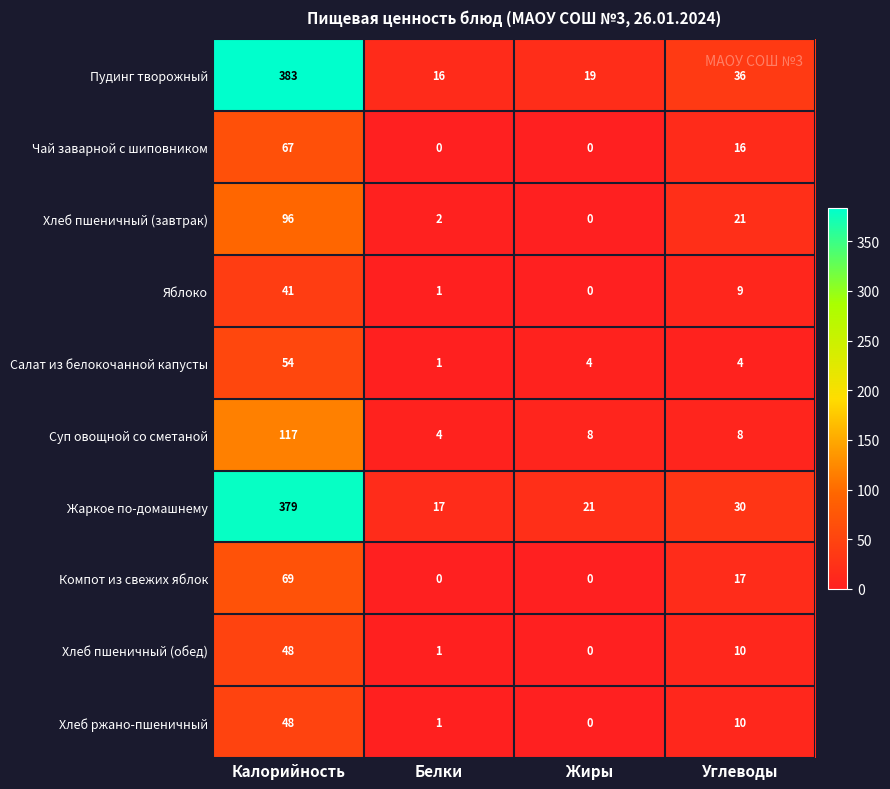

Which series changed the most between Жиры and Углеводы?

Хлеб пшеничный (завтрак)